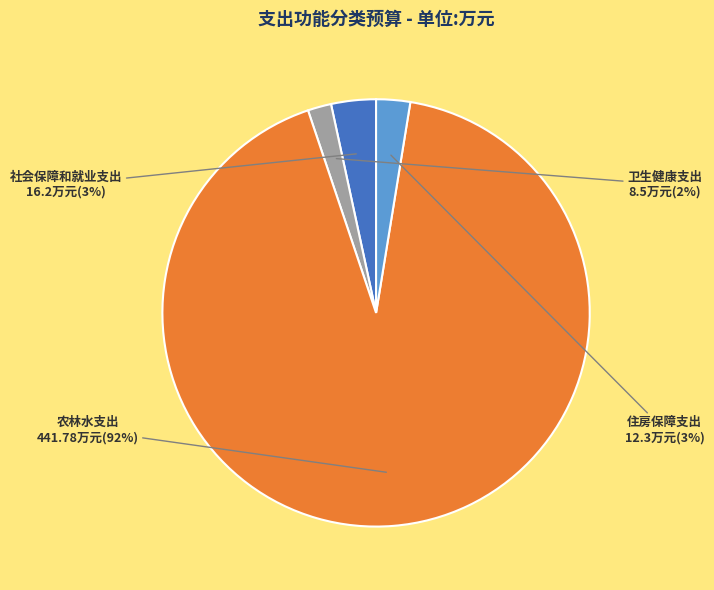

Which category has the biggest portion of the pie?

农林水支出